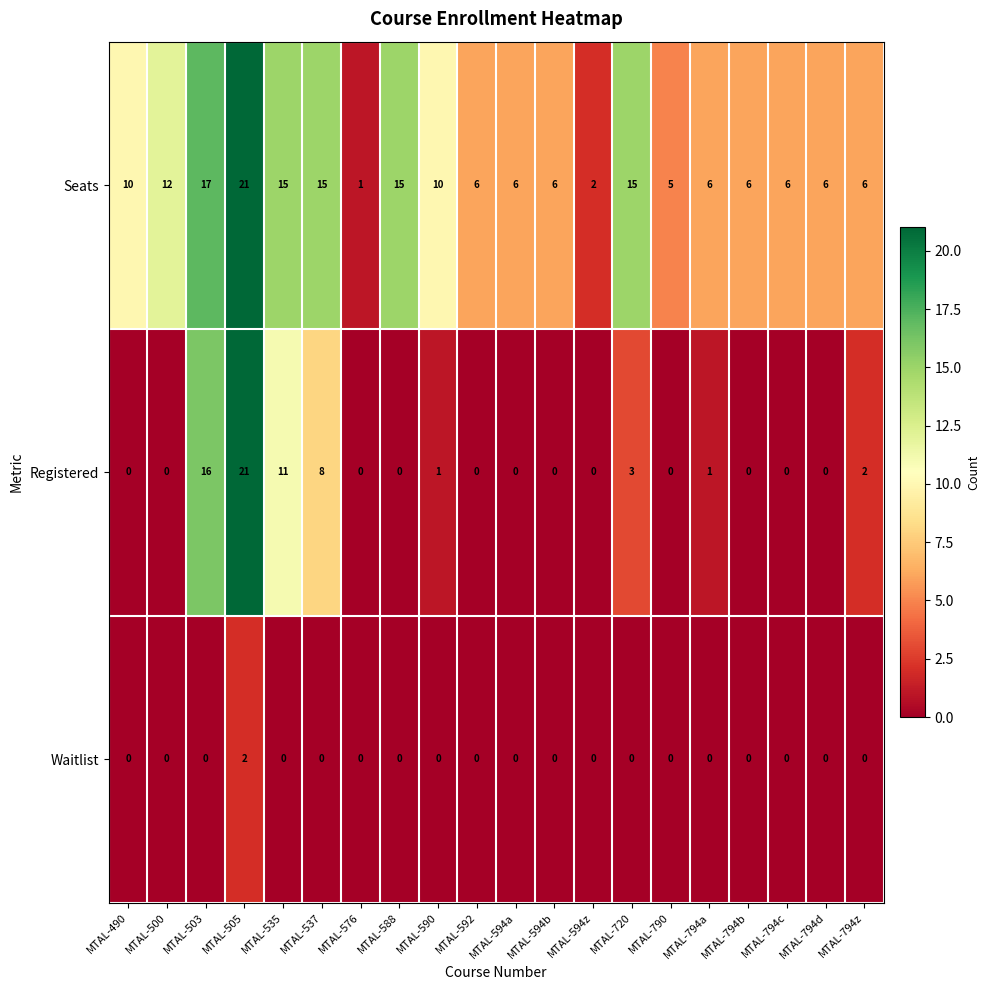

The value of Seats at MTAL-588 is 24. True or false?

False